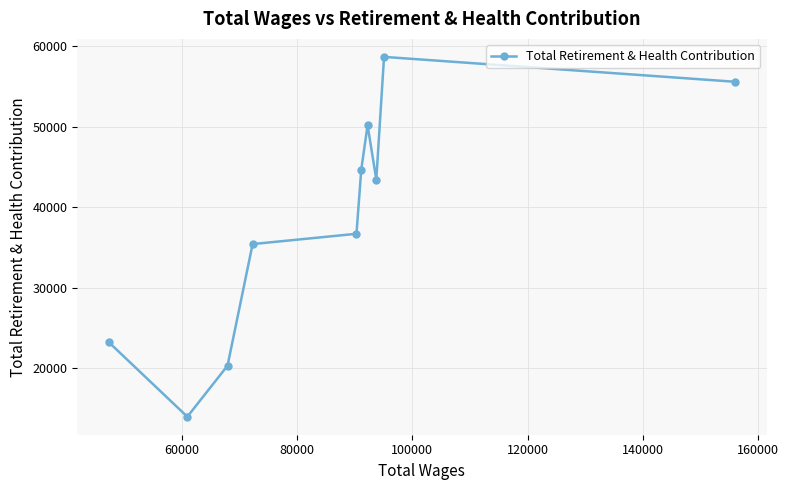

What is the sum of all values?

382234